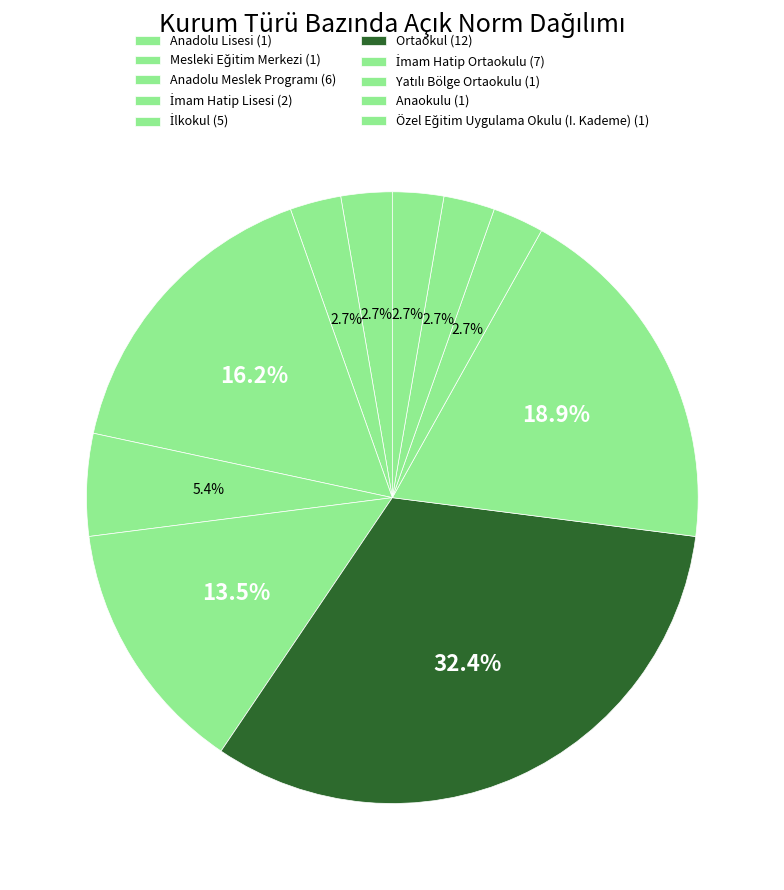

Count the number of slices in the pie.

10